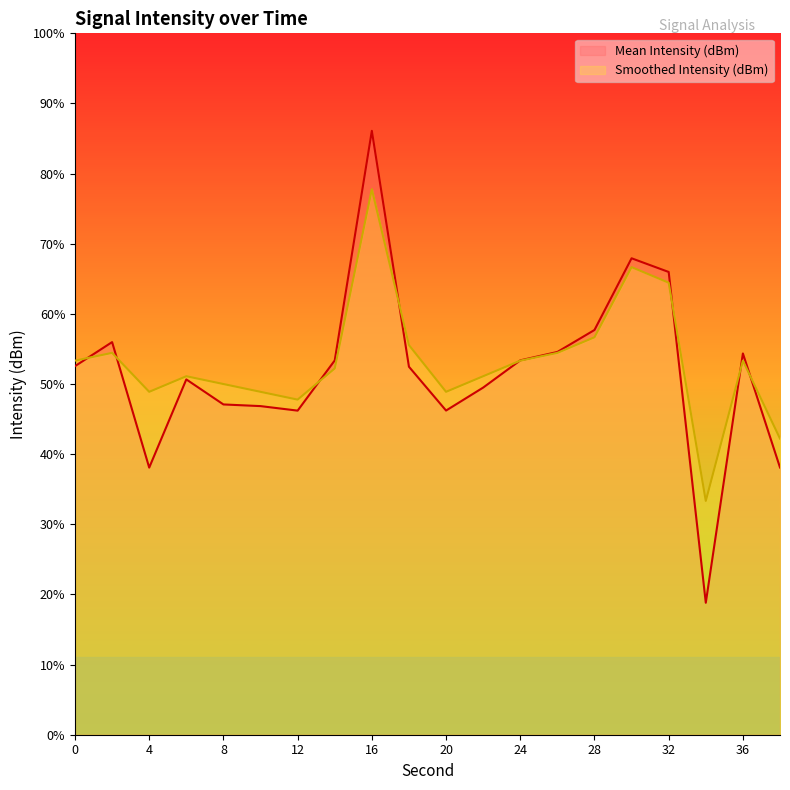

True or false: Smoothed Intensity (dBm) has more than 2 points higher than both neighbors.

True